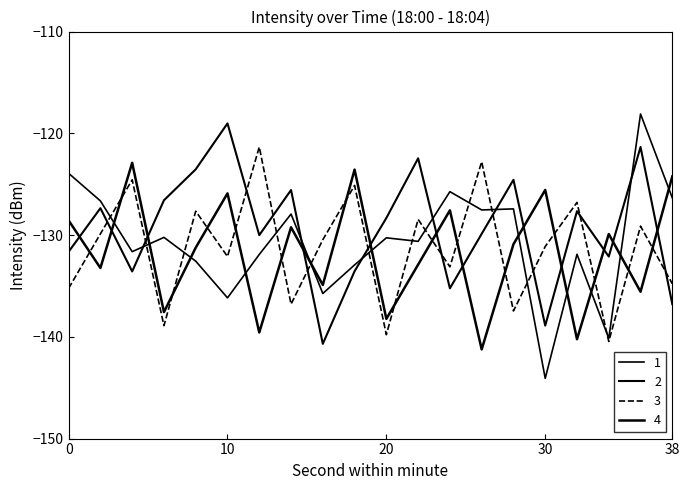

How many lines are shown in the chart?

4